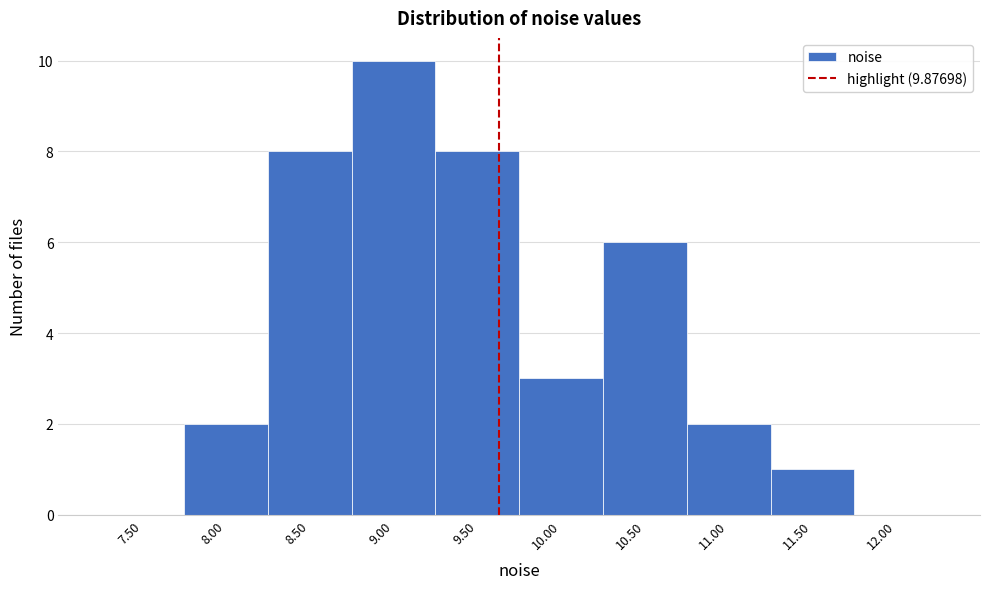

Reading left to right, what are all the values shown in this chart?

7.50=0	8.00=2	8.50=8	9.00=10	9.50=8	10.00=3	10.50=6	11.00=2	11.50=1	12.00=0